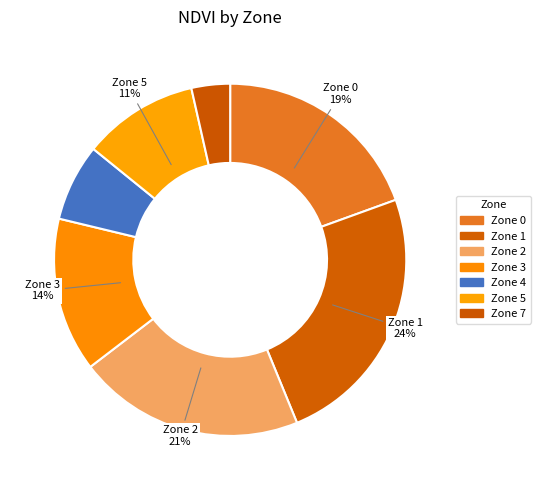

What percentage is the Zone 4 slice, to the nearest percent?

7%